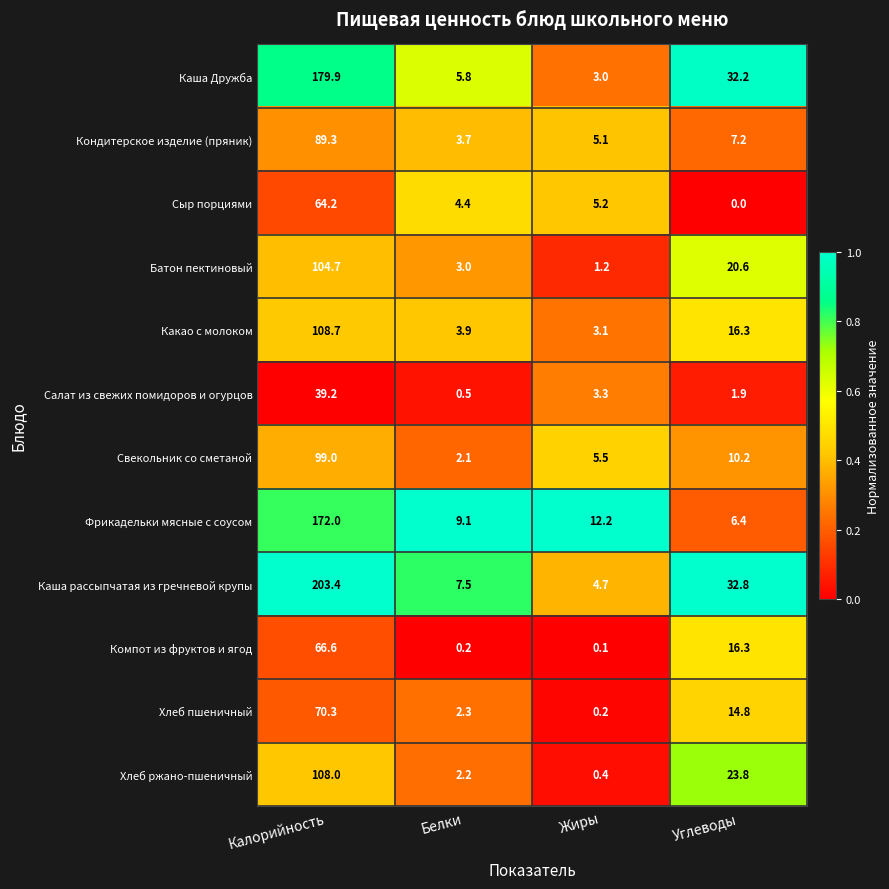

At which label does Свекольник со сметаной first exceed 10?

Калорийность